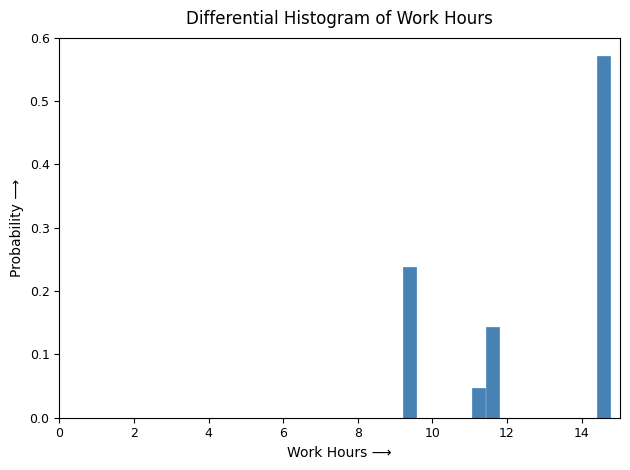

Read against the x-axis, roughly where is the centre of the tallest bar?

14.6